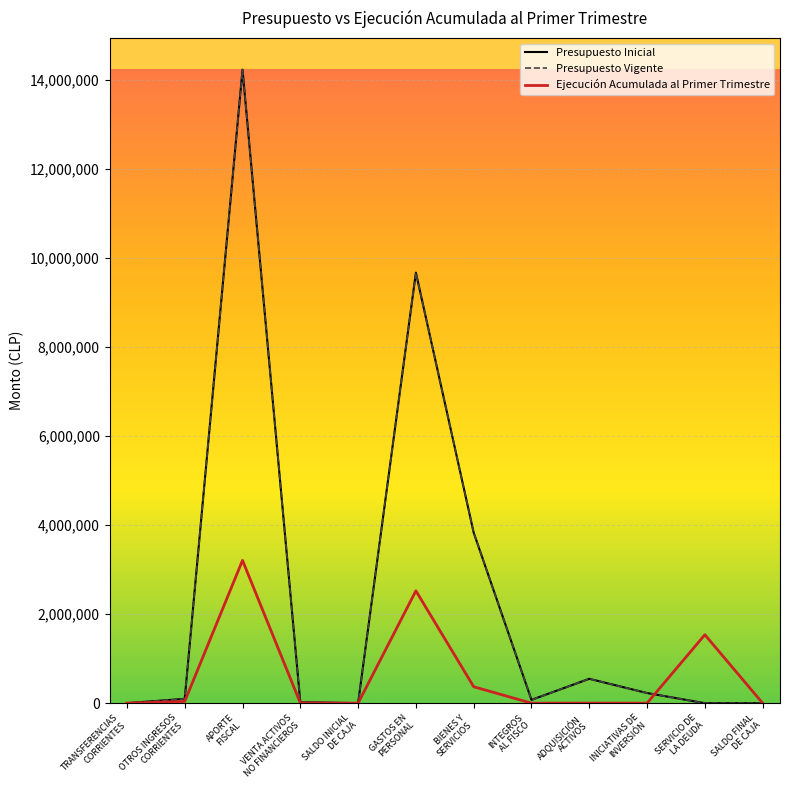

List the series in order of their peak value, lowest first.

Ejecución Acumulada al Primer Trimestre, Presupuesto Inicial, Presupuesto Vigente